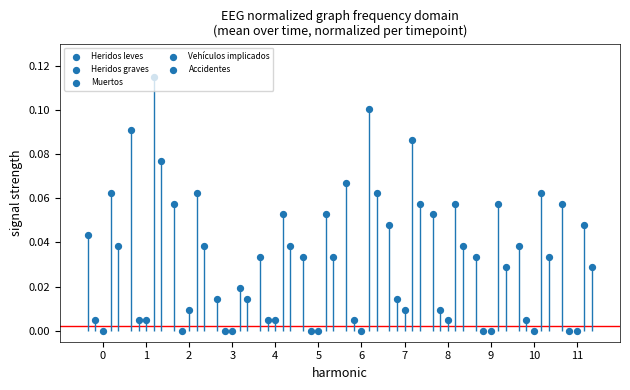

At how many categories does at least one series exceed 0?

12